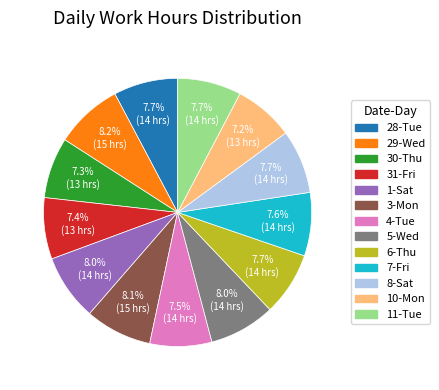

How many segments does this pie chart have?

13